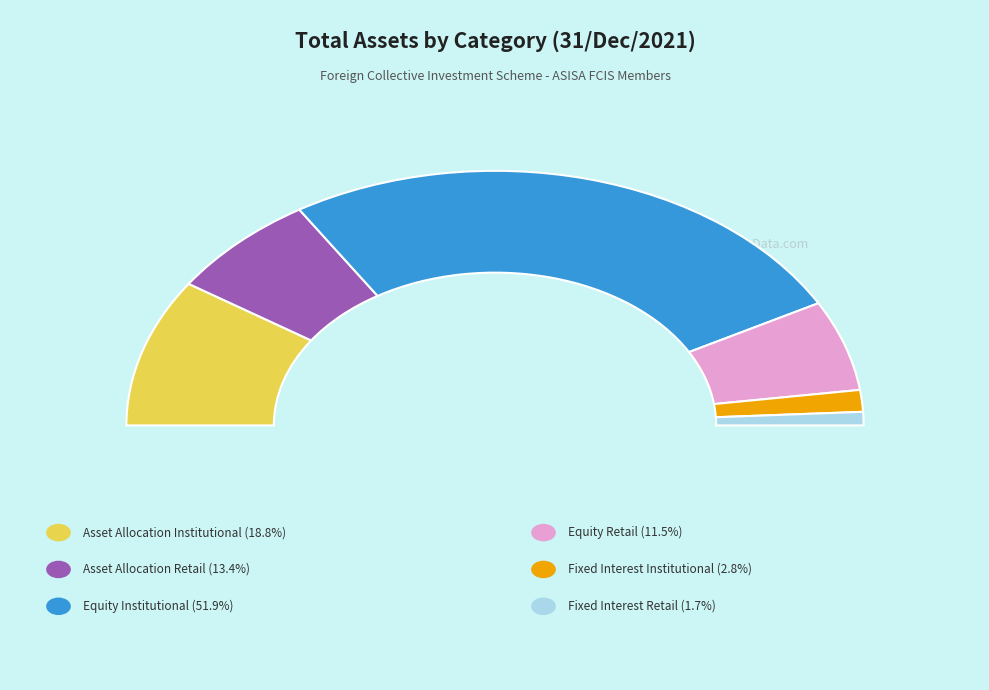

To the nearest percent, what portion does Fixed Interest Retail represent?

2%